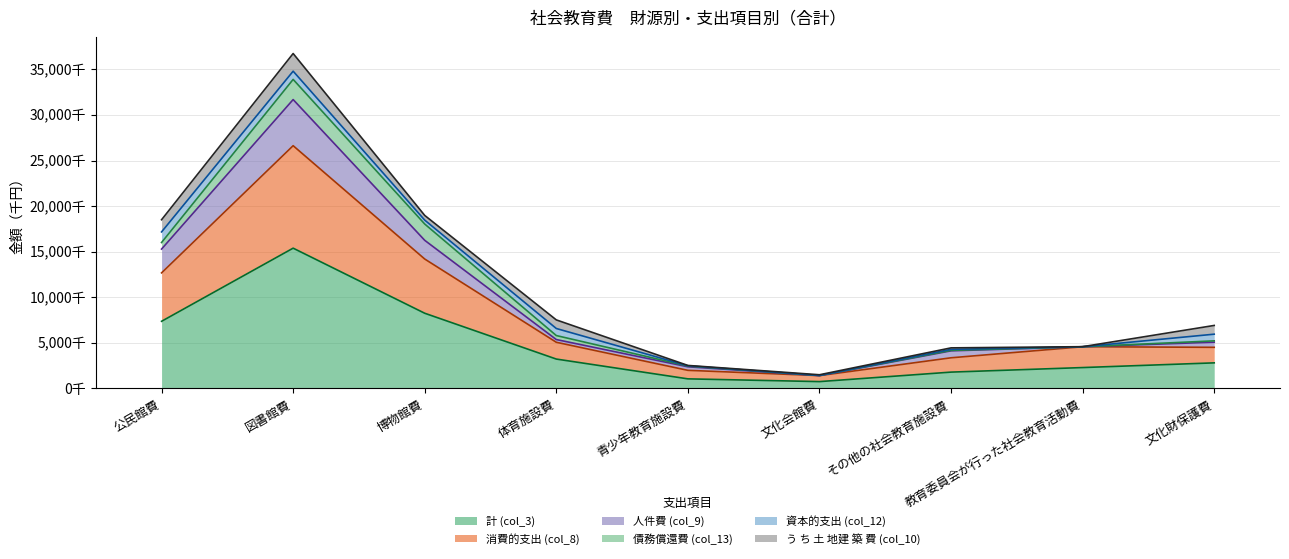

What is the sum of the 消費的支出 (col_8) values at 文化財保護費 and 文化会館費?

5923365